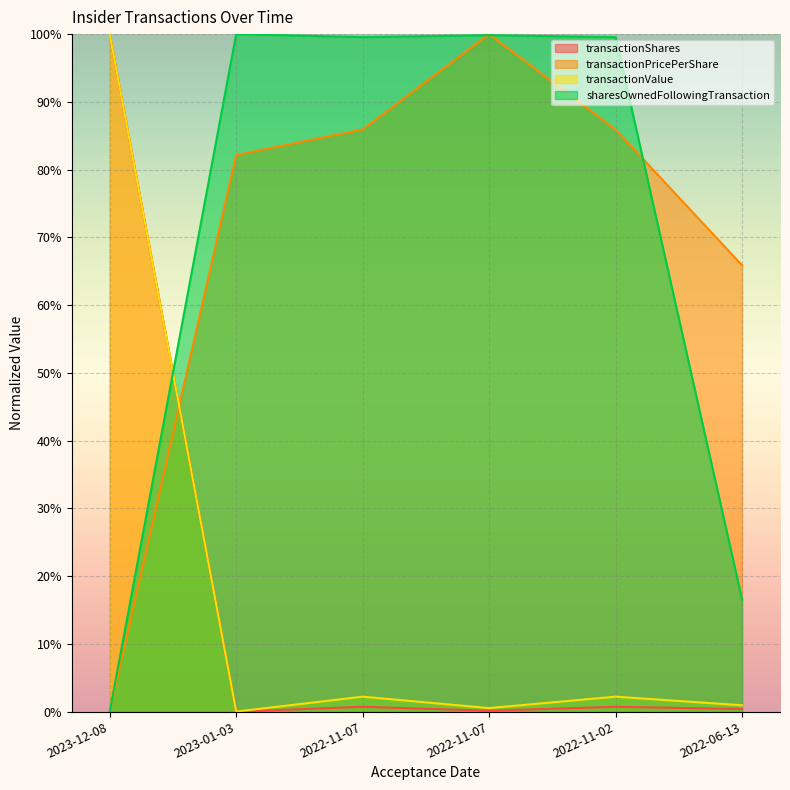

At which category is the sum across all series the highest?

2022-11-07